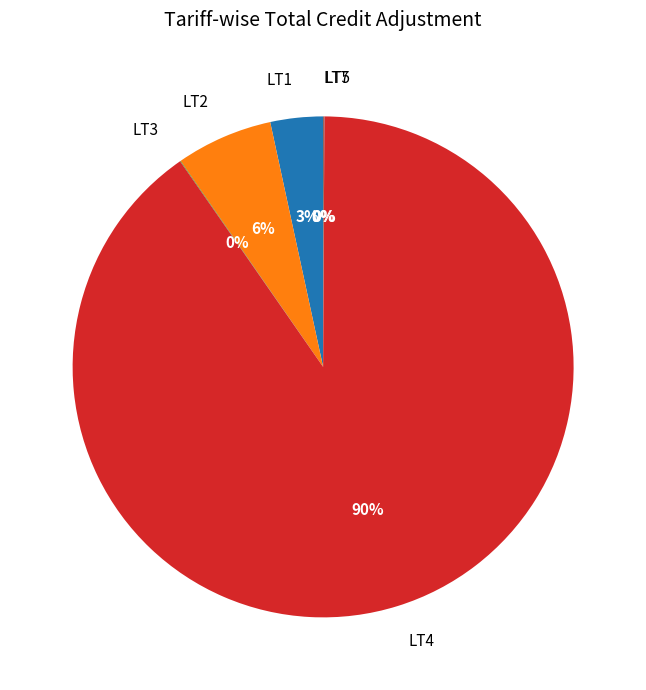

To the nearest percent, what portion does LT1 represent?

3%